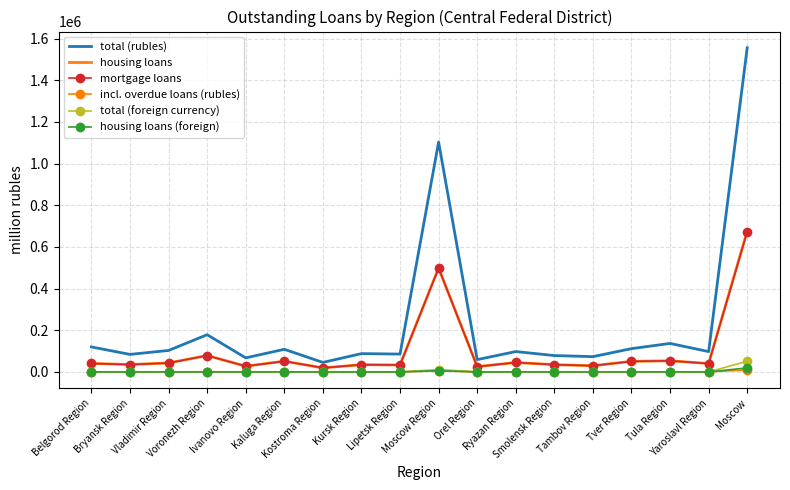

True or false: total (foreign currency) and total (rubles) intersect in this chart.

False